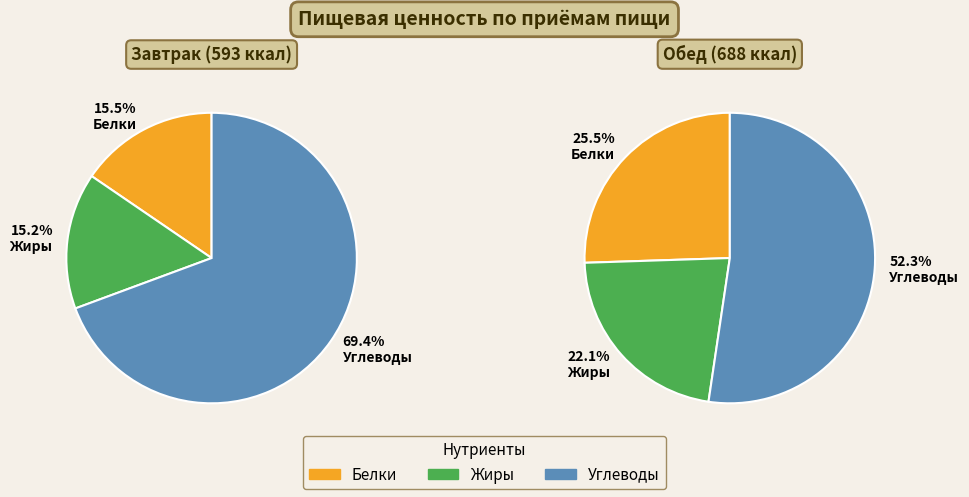

Does Обед represent more than half of the total?

Yes